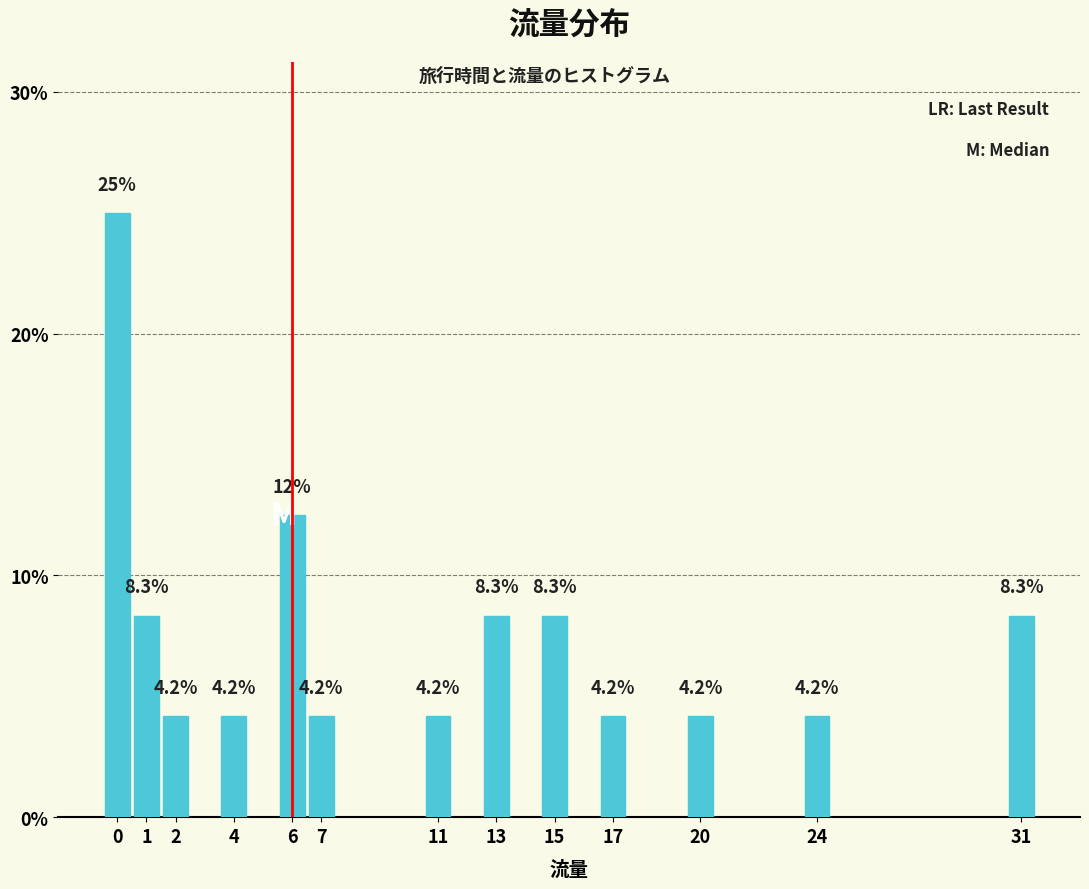

Reading left to right, extract all data points from this chart.

0=25.0	1=8.3	2=4.2	4=4.2	6=12.5	7=4.2	11=4.2	13=8.3	15=8.3	17=4.2	20=4.2	24=4.2	31=8.3